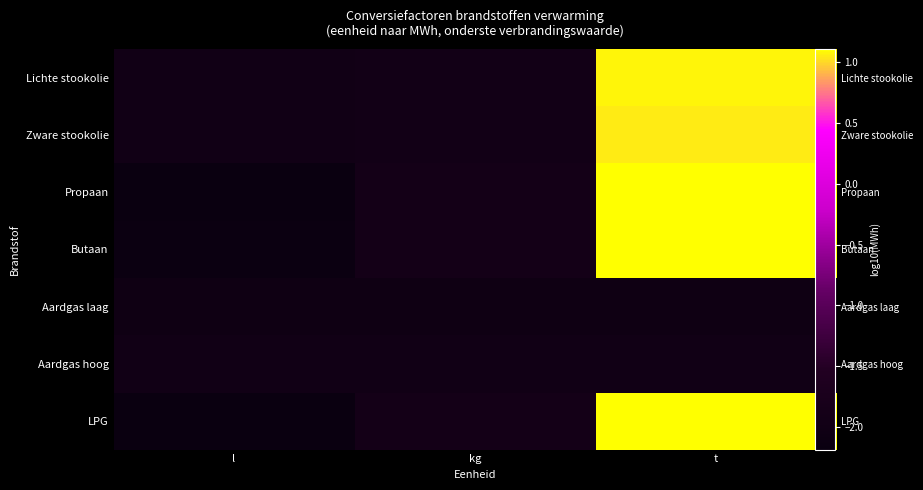

What is the difference between the highest and lowest values at l?

0.2